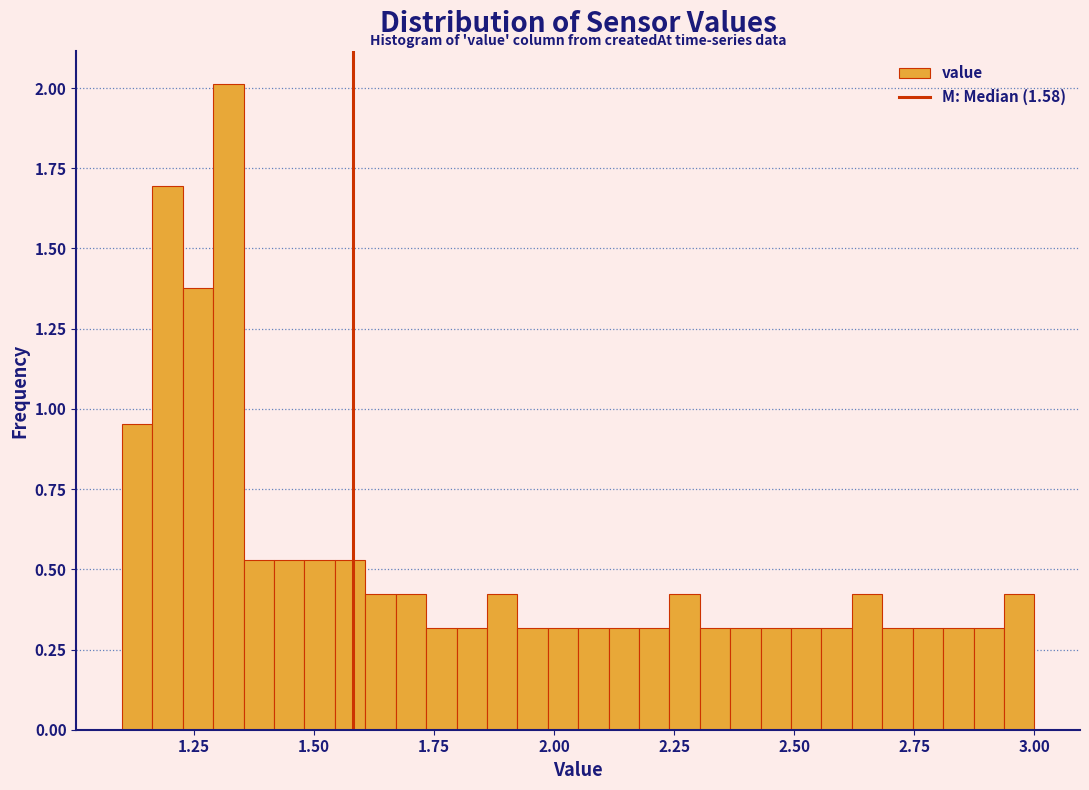

Read against the x-axis, roughly where is the centre of the tallest bar?

1.30